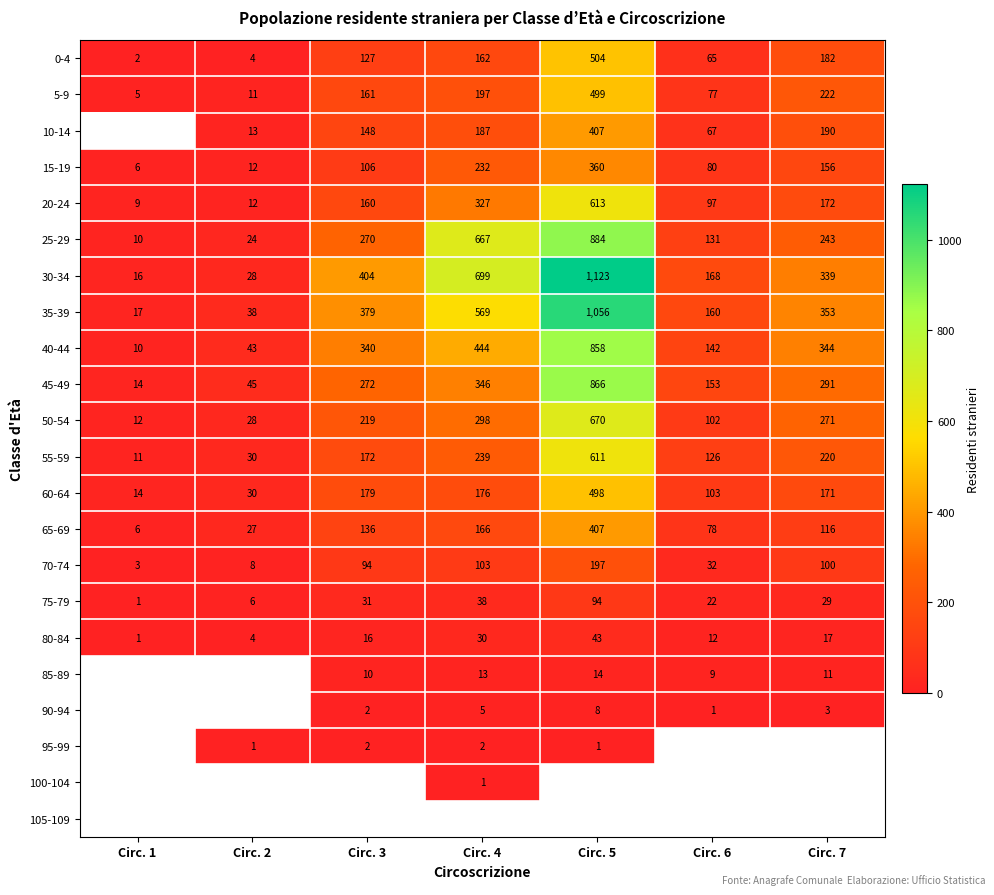

At which label does 25-29 reach its minimum?

Circ. 1